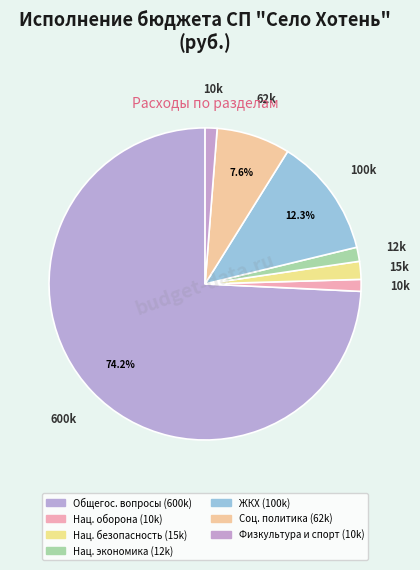

Count the number of slices in the pie.

7